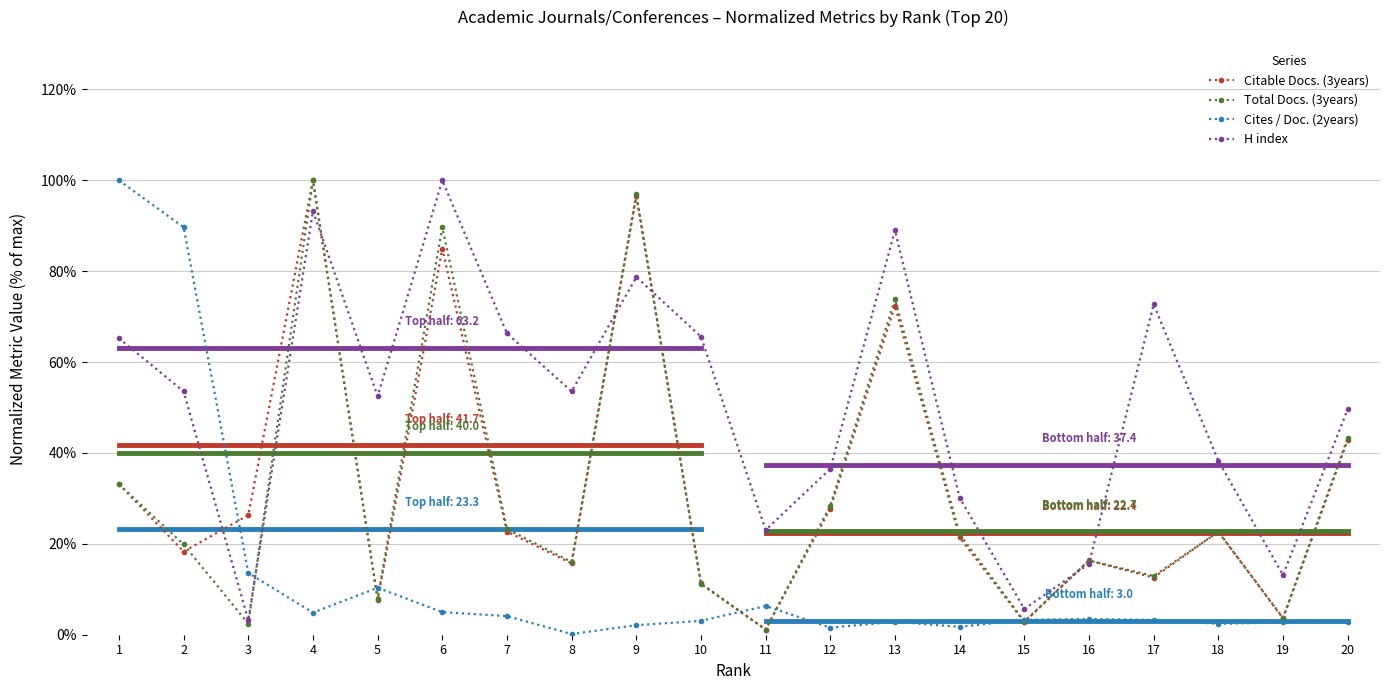

True or false: Citable Docs. (3years) has more than 1 points higher than both neighbors.

True